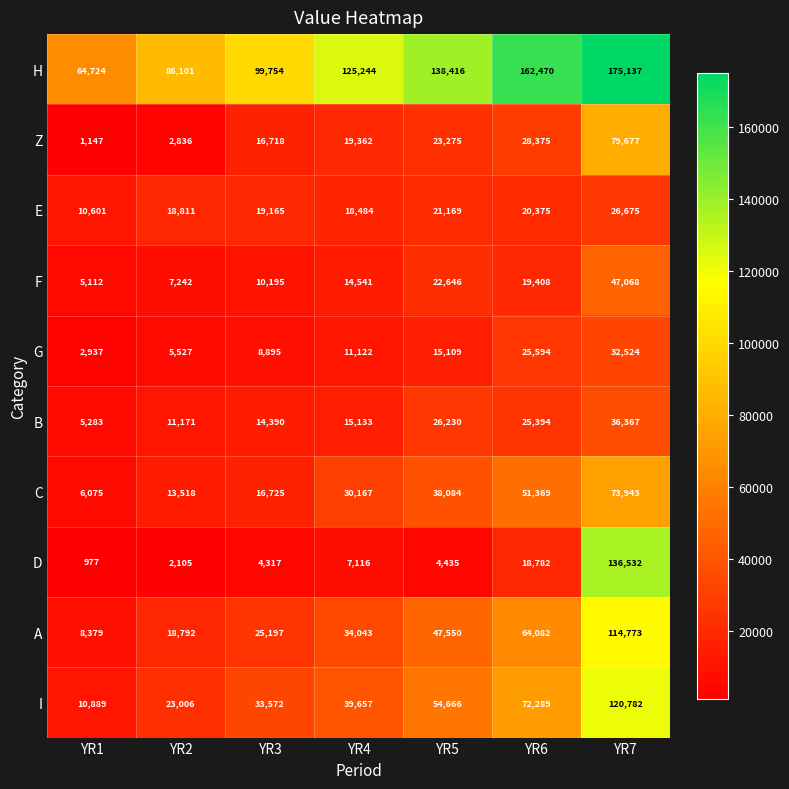

What is the spread (max minus min) of values at YR1?

63747